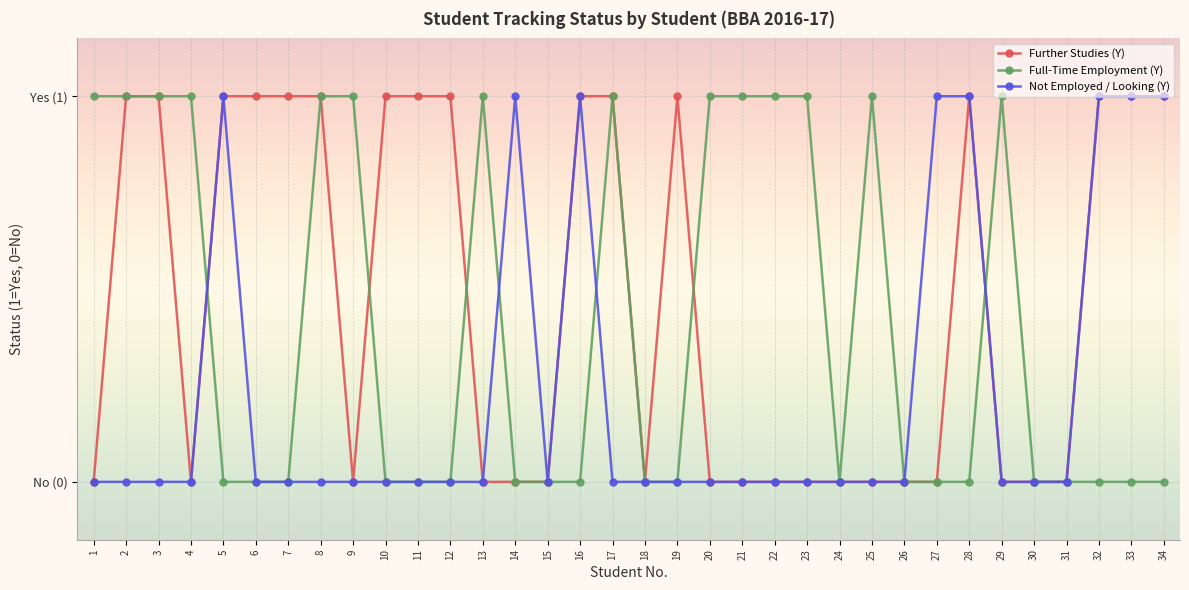

True or false: Full-Time Employment (Y) has a value of 0 at 16.

True